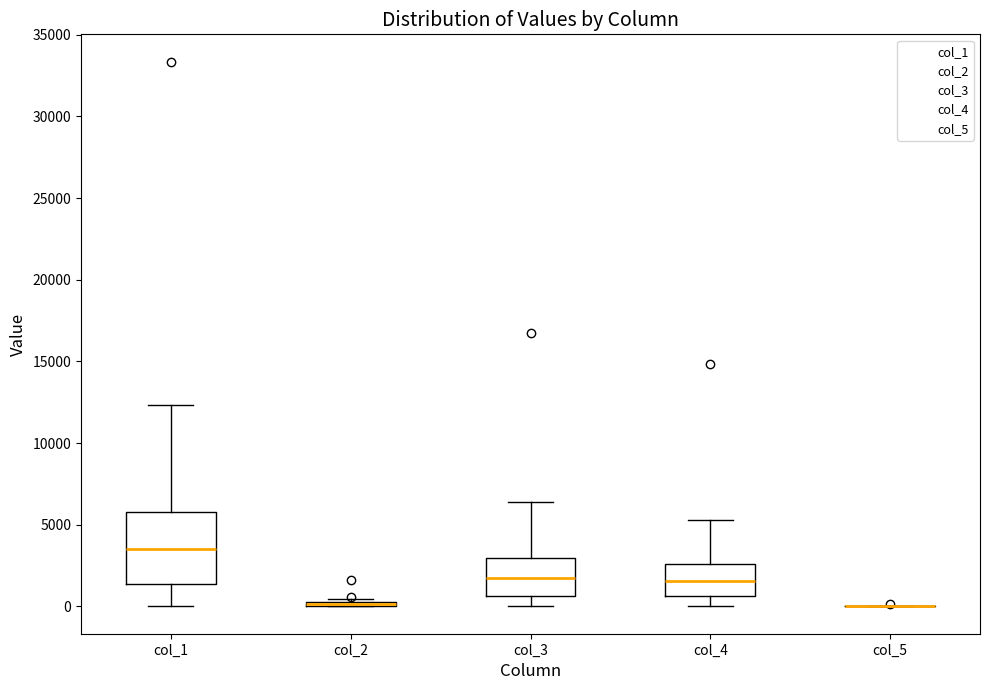

Reading left to right, read every box against the y-axis: the position of its median line, the range the box covers, and the ends of its whiskers. The values are not printed on the chart, so give them approximately, as read against the axis.

col_1: median 3500, box 1500 to 6000, whiskers 0 to 12500
col_2: box collapsed to a line at 0, whiskers 0 to 500
col_3: median 2000, box 500 to 3000, whiskers 0 to 6500
col_4: median 1500, box 500 to 2500, whiskers 0 to 5500
col_5: box collapsed to a line at 0, whiskers 0 to 0